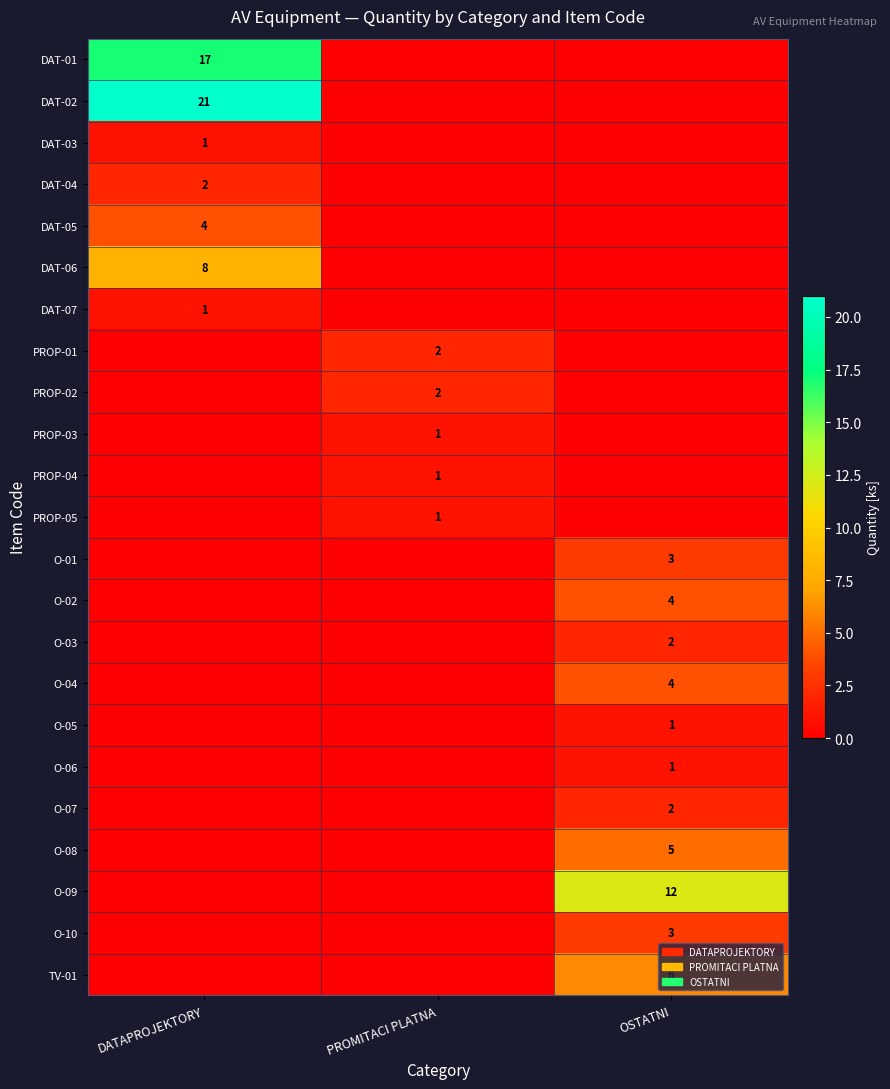

At how many categories does at least one series exceed 13?

1